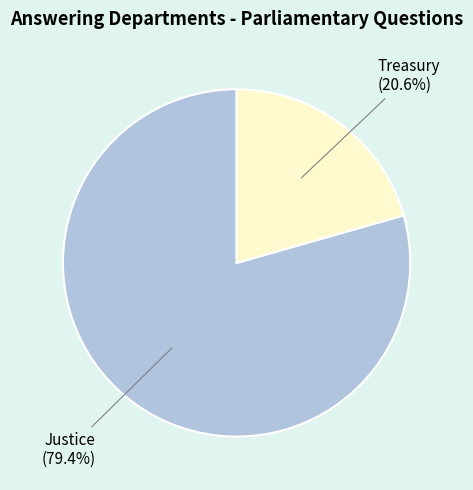

To the nearest percent, what is the combined percentage of Treasury and Justice?

100%